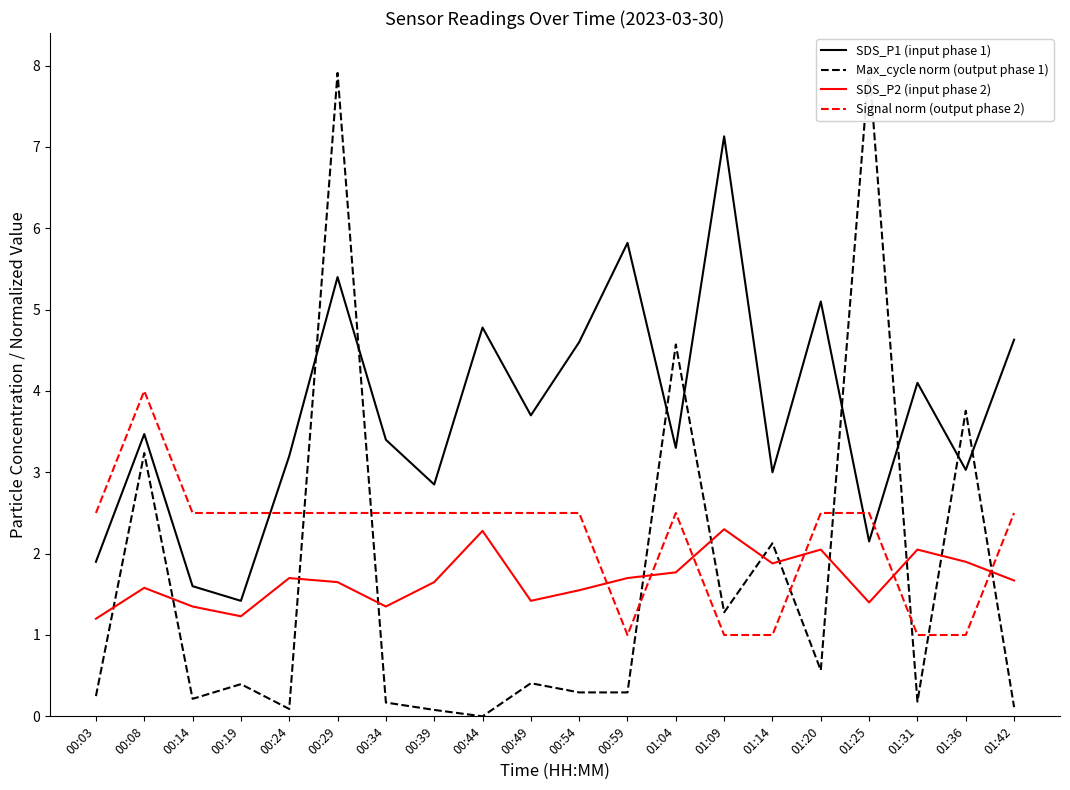

Reading left to right, extract all data points from this chart.

SDS_P1 (input phase 1): 1.9	3.5	1.6	1.4	3.2	5.4	3.4	2.9	4.8	3.7	4.6	5.8	3.3	7.1	3.0	5.1	2.1	4.1	3.0	4.6
Max_cycle norm (output phase 1): 0.2	3.2	0.2	0.4	0.1	7.9	0.2	0.1	0.0	0.4	0.3	0.3	4.6	1.3	2.1	0.6	8.0	0.2	3.8	0.1
SDS_P2 (input phase 2): 1.2	1.6	1.4	1.2	1.7	1.6	1.4	1.6	2.3	1.4	1.6	1.7	1.8	2.3	1.9	2.0	1.4	2.0	1.9	1.7
Signal norm (output phase 2): 2.5	4.0	2.5	2.5	2.5	2.5	2.5	2.5	2.5	2.5	2.5	1.0	2.5	1.0	1.0	2.5	2.5	1.0	1.0	2.5